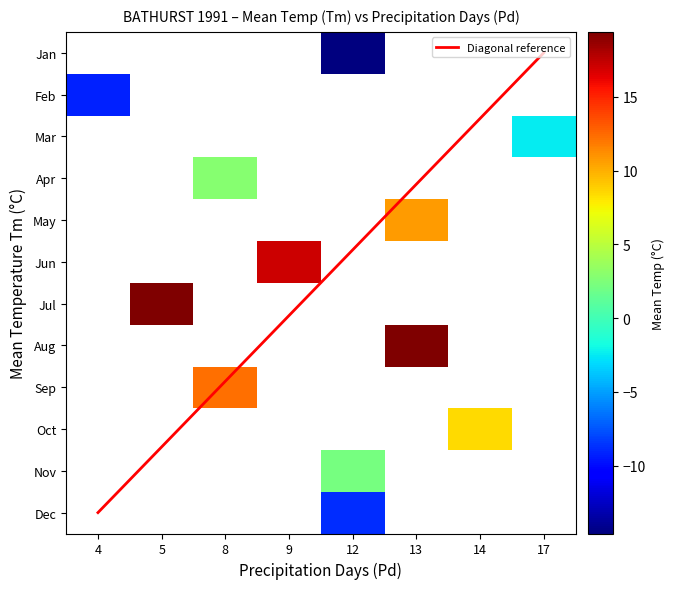

The value of 1 at Pd is 21.6. True or false?

False